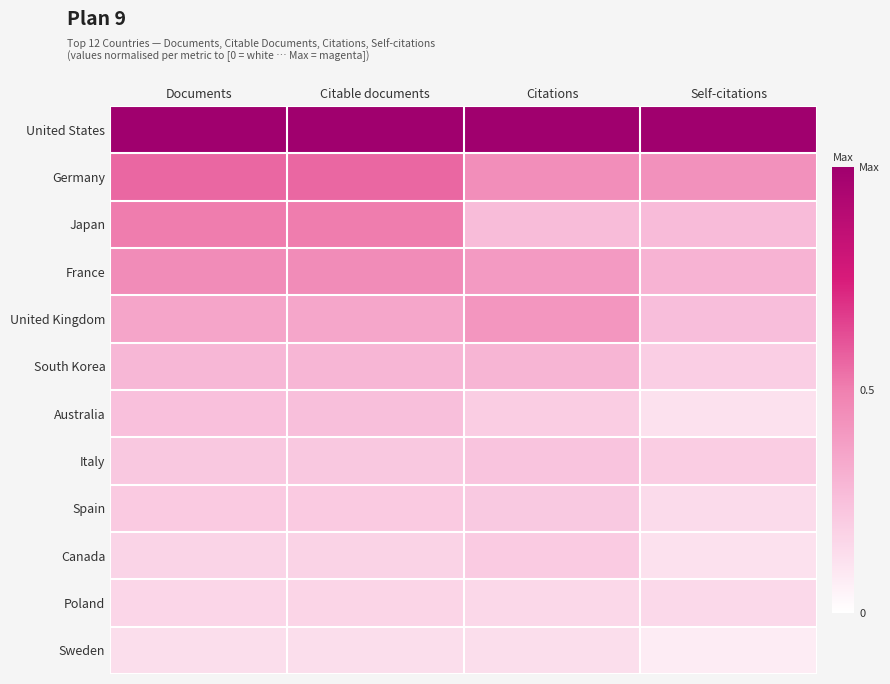

Reading left to right, transcribe all the data shown in this chart.

United States: Documents=1.0	Citable documents=1.0	Citations=1.0	Self-citations=1.0
Germany: Documents=0.6	Citable documents=0.6	Citations=0.4	Self-citations=0.4
Japan: Documents=0.5	Citable documents=0.5	Citations=0.3	Self-citations=0.3
France: Documents=0.5	Citable documents=0.5	Citations=0.4	Self-citations=0.3
United Kingdom: Documents=0.4	Citable documents=0.4	Citations=0.4	Self-citations=0.3
South Korea: Documents=0.3	Citable documents=0.3	Citations=0.3	Self-citations=0.2
Australia: Documents=0.2	Citable documents=0.3	Citations=0.2	Self-citations=0.1
Italy: Documents=0.2	Citable documents=0.2	Citations=0.2	Self-citations=0.2
Spain: Documents=0.2	Citable documents=0.2	Citations=0.2	Self-citations=0.1
Canada: Documents=0.2	Citable documents=0.2	Citations=0.2	Self-citations=0.1
Poland: Documents=0.2	Citable documents=0.2	Citations=0.2	Self-citations=0.1
Sweden: Documents=0.1	Citable documents=0.1	Citations=0.1	Self-citations=0.1